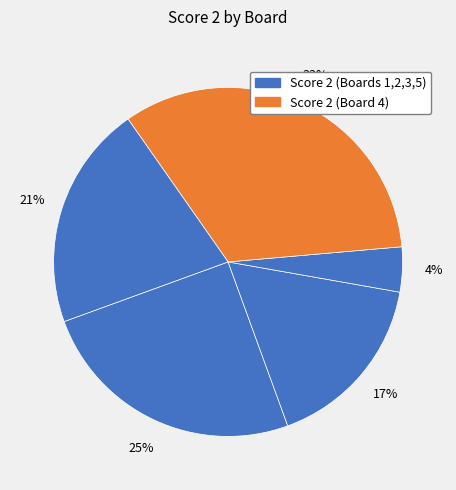

Count the number of slices in the pie.

5